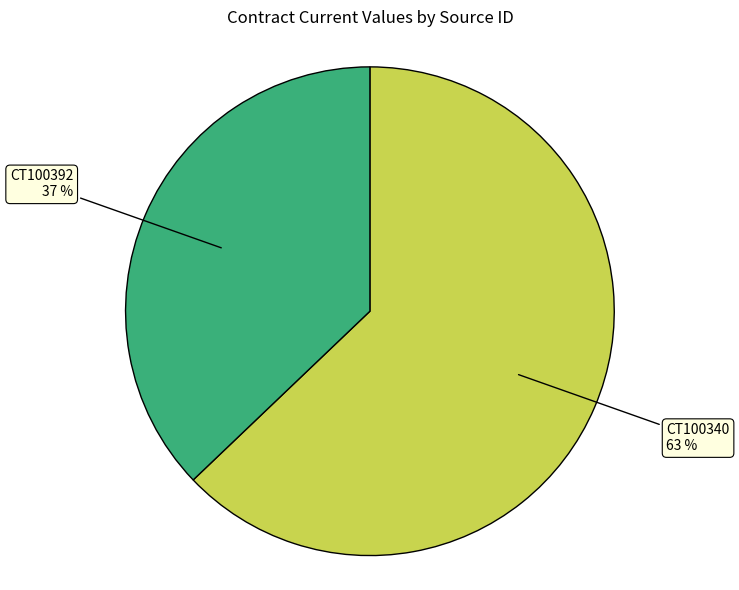

Is it true that CT100392 is 26% of the pie?

False